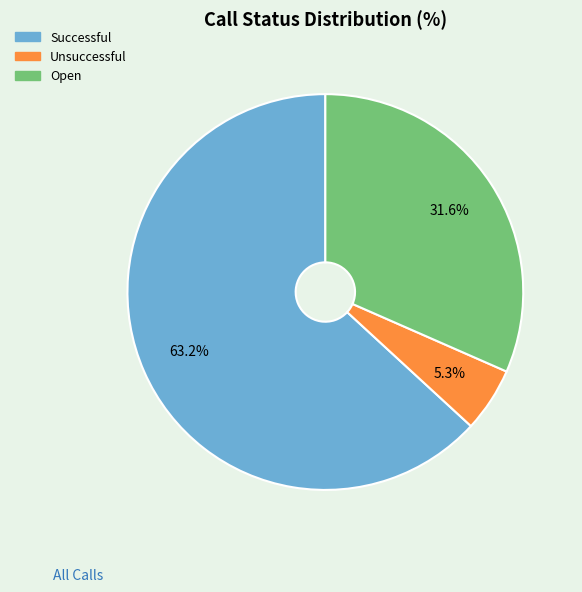

Which slice is the largest?

Successful